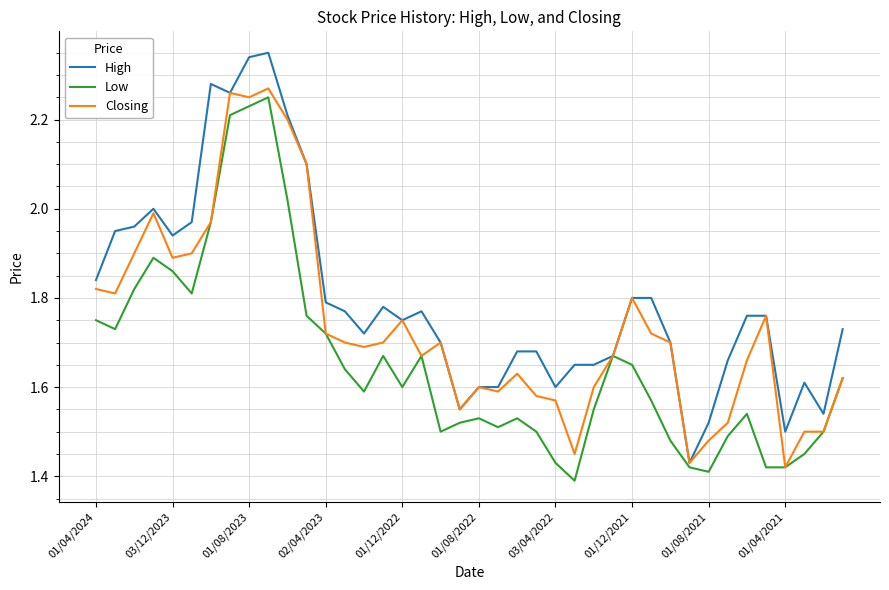

List the series in order of their overall mean, lowest first.

Low, Closing, High